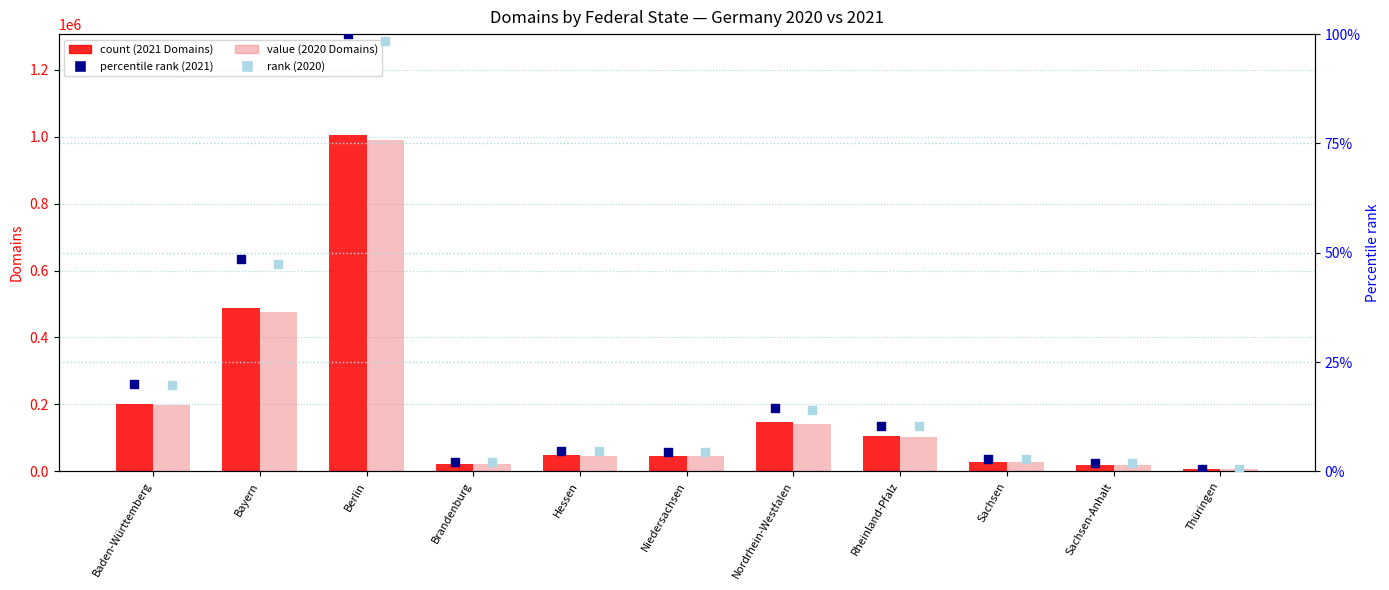

Is the value of percentile rank 2020 at Berlin greater than the value of 2020 Domains (light) at Rheinland-Pfalz?

No